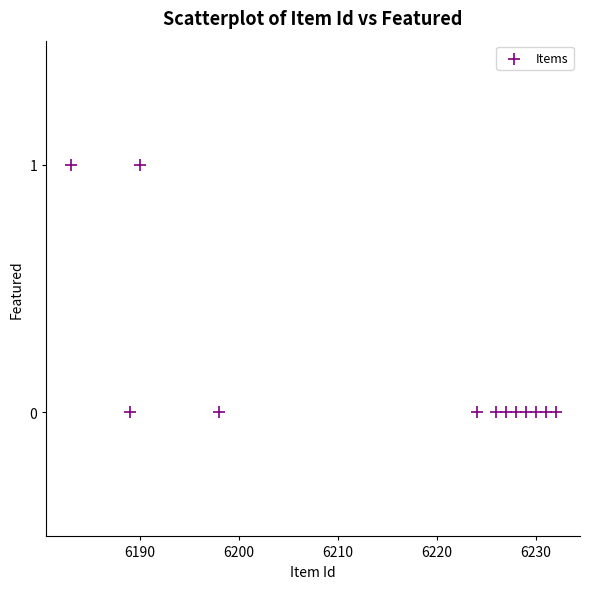

What is the average X value?

6216